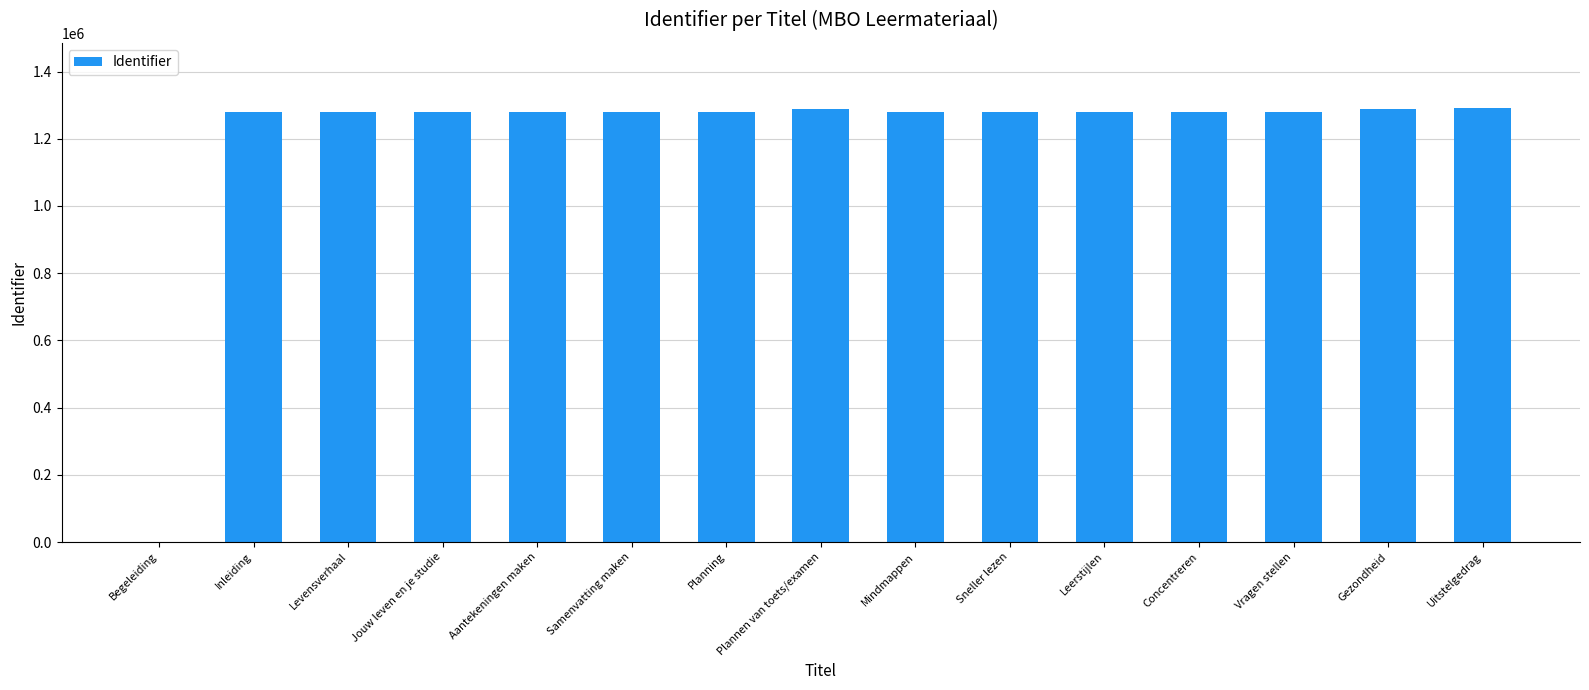

The value at Leerstijlen is 660119. True or false?

False